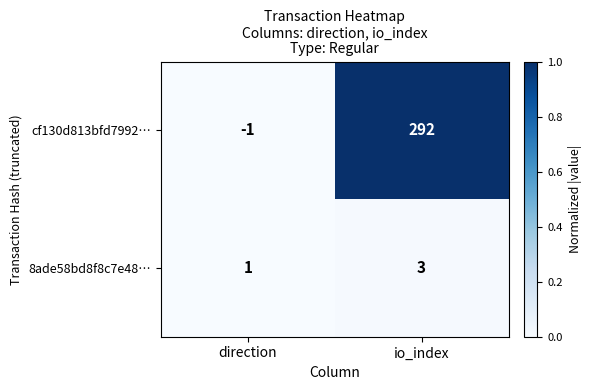

At which category does the chart reach its minimum across all series?

direction